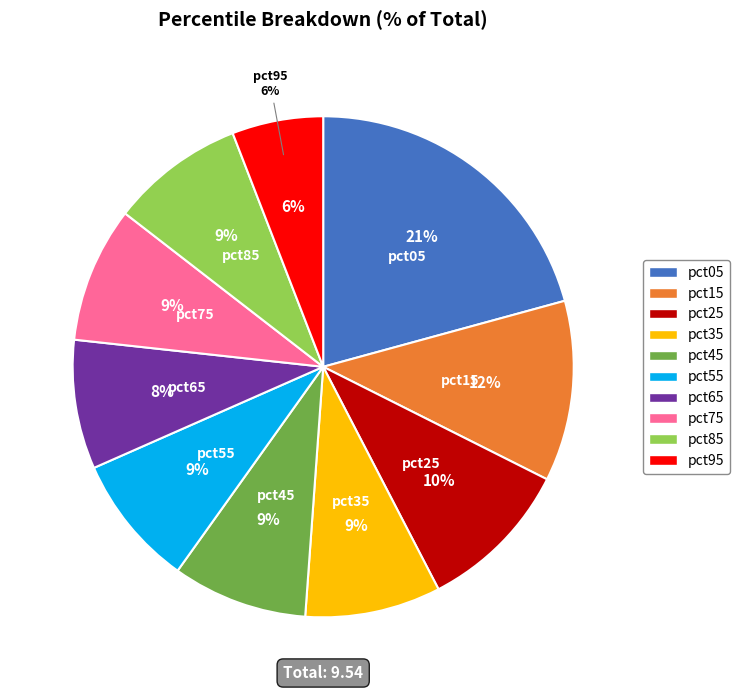

Rank the categories by value from highest to lowest.

pct05, pct15, pct25, pct35, pct75, pct45, pct85, pct55, pct65, pct95